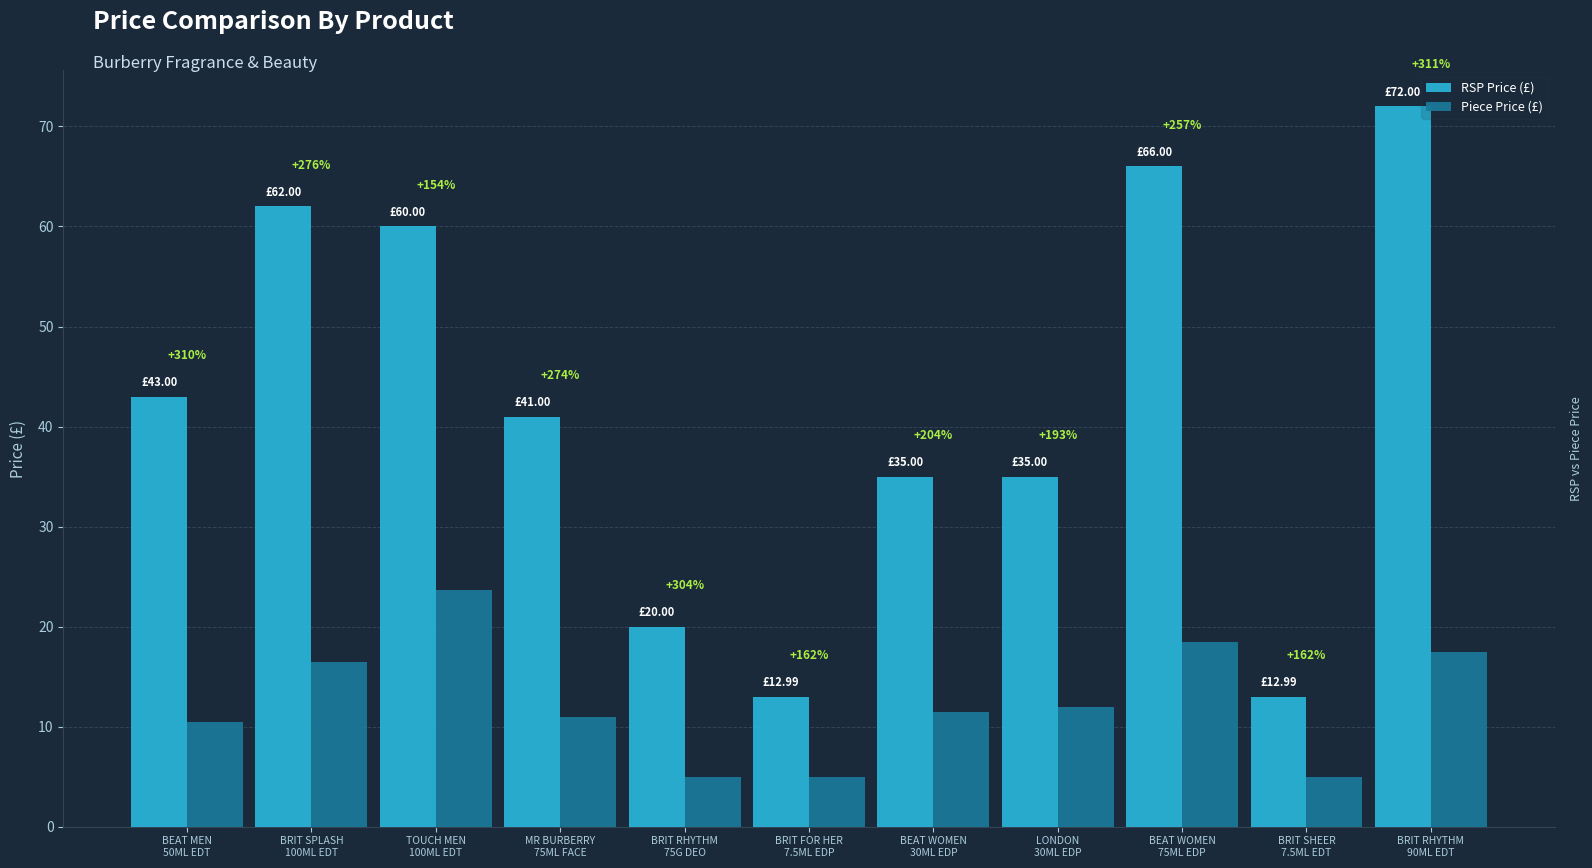

What are all the series names shown in the legend?

RSP Price (£), Piece Price (£)